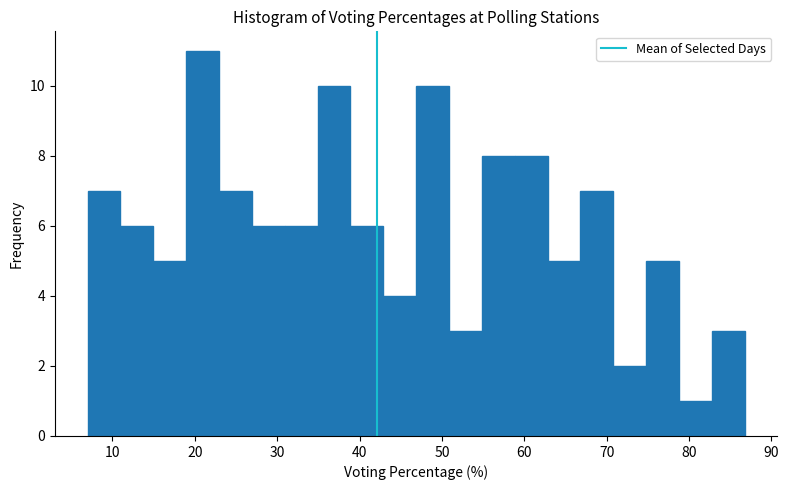

Read against the x-axis, roughly where is the centre of the tallest bar?

21